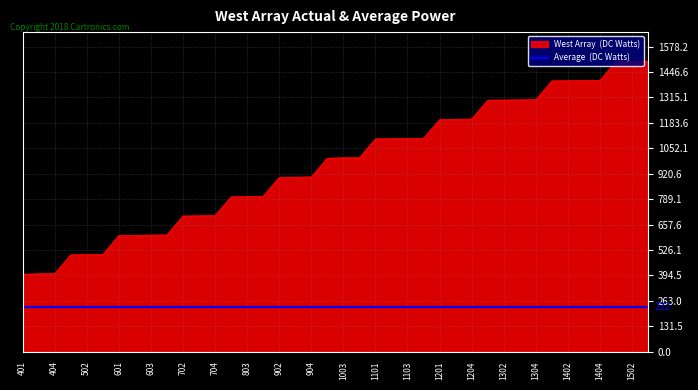

Which category has the highest value across all series?

1503